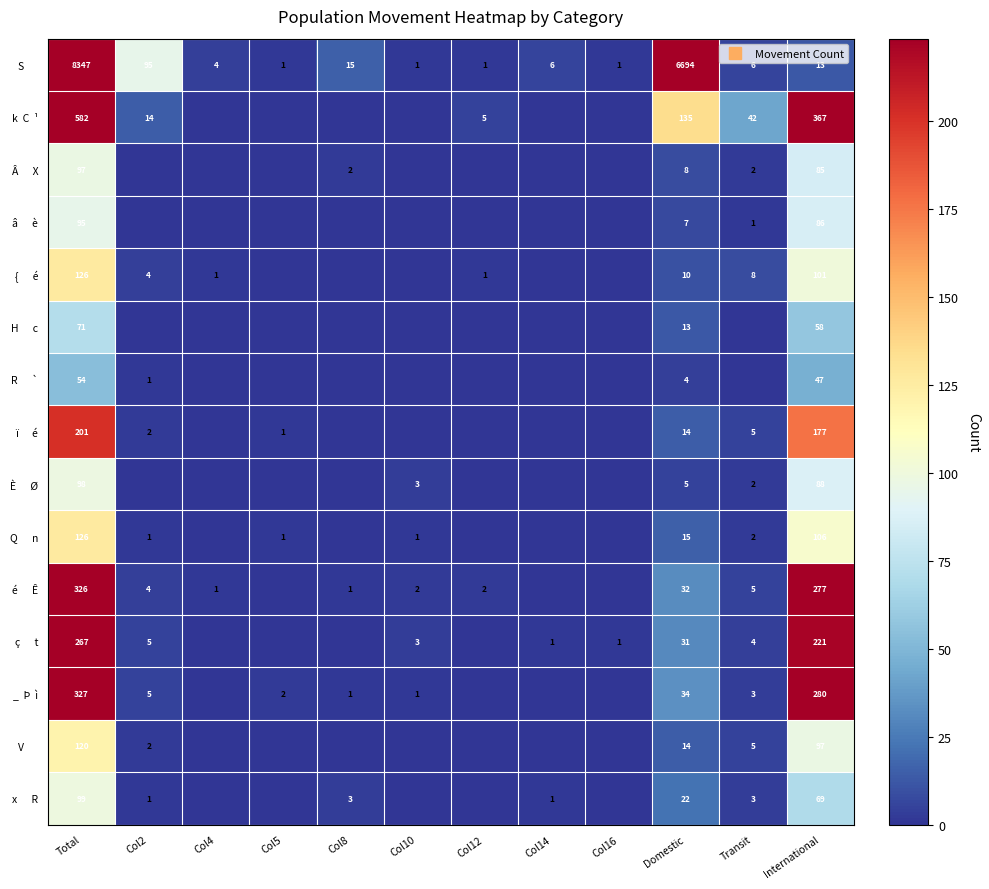

How many values in the é Ê series exceed 2?

5